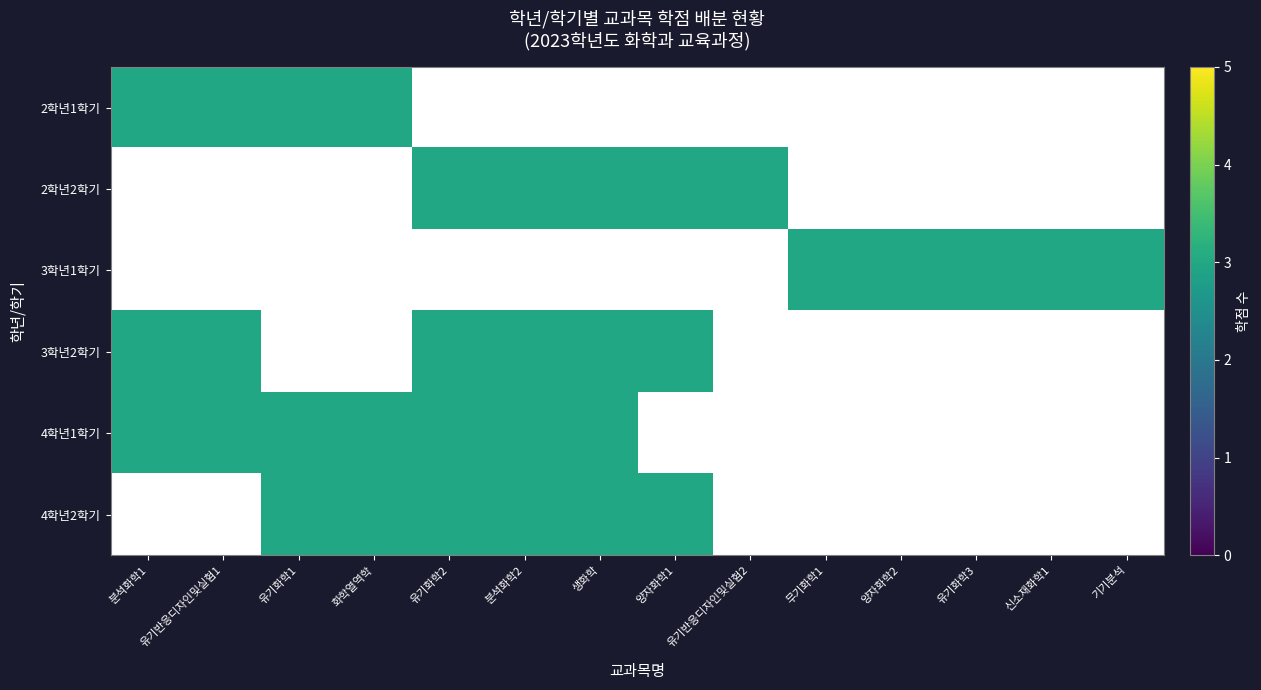

What is the difference between the highest and lowest values at 화학열역학?

3